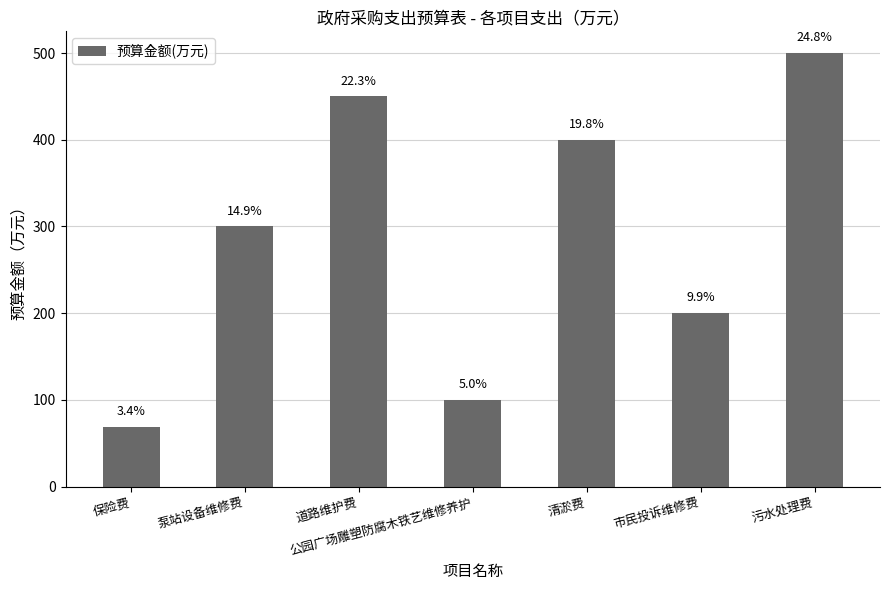

List the labels in order of value, smallest first.

保险费, 公园广场雕塑防腐木铁艺维修养护, 市民投诉维修费, 泵站设备维修费, 清淤费, 道路维护费, 污水处理费